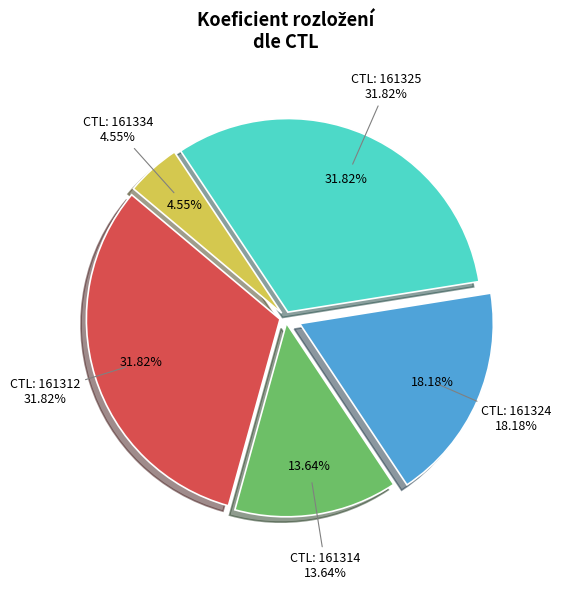

How many slices are in this pie chart?

5